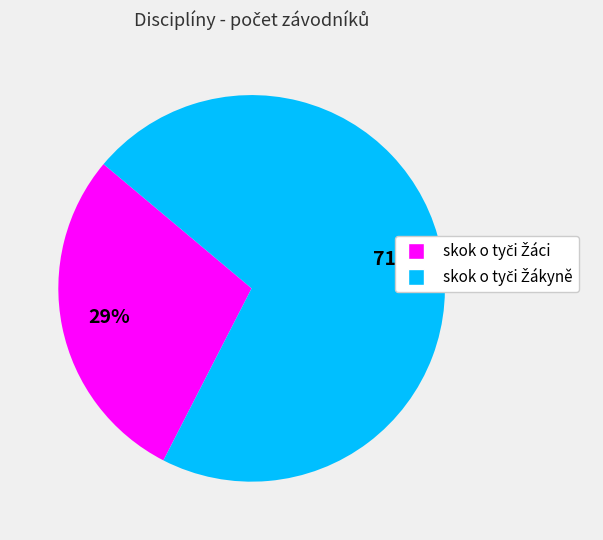

To the nearest percent, what is the average slice percentage?

50%